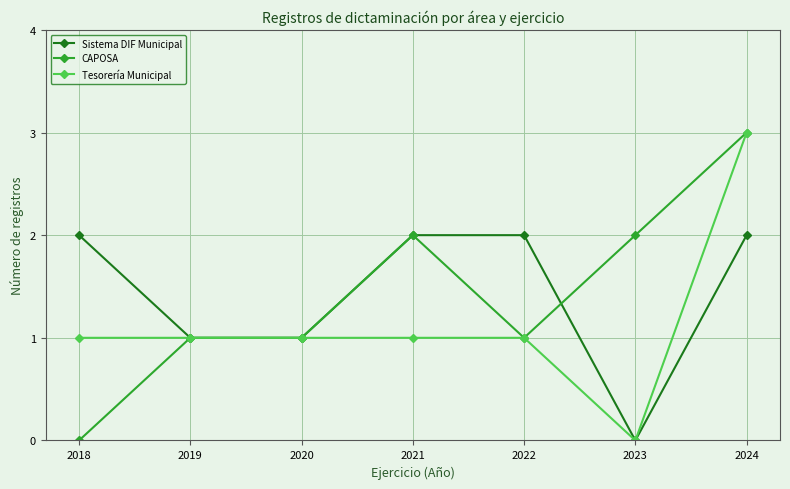

What is the value of the Tesorería Municipal point at the 7th from the left?

3